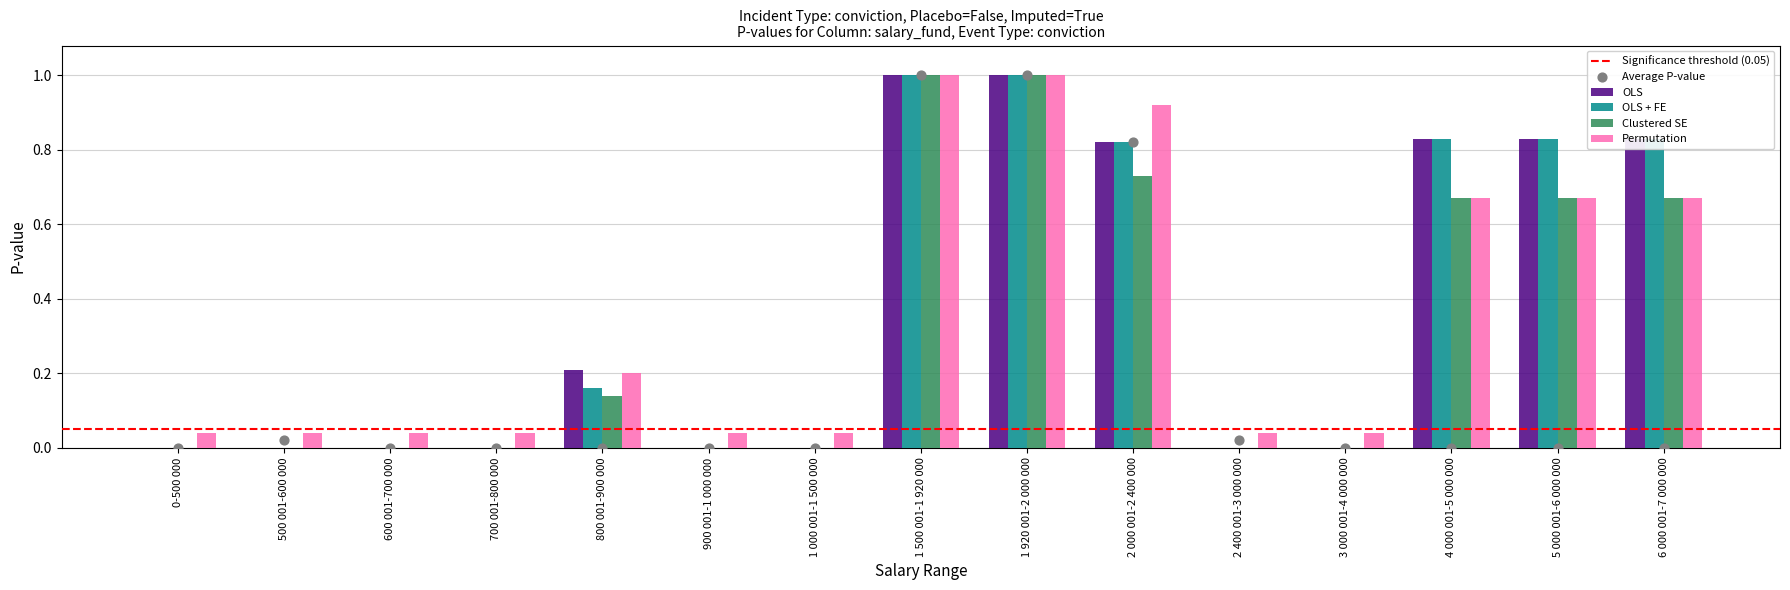

Which series has the largest total across all categories?

OLS